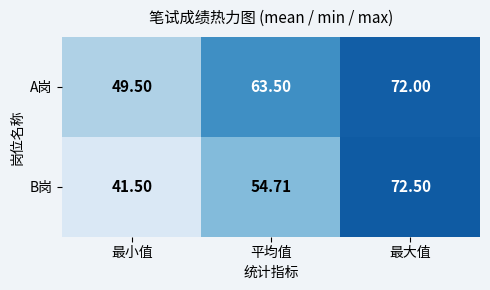

At which label does B岗 first exceed 54?

平均值